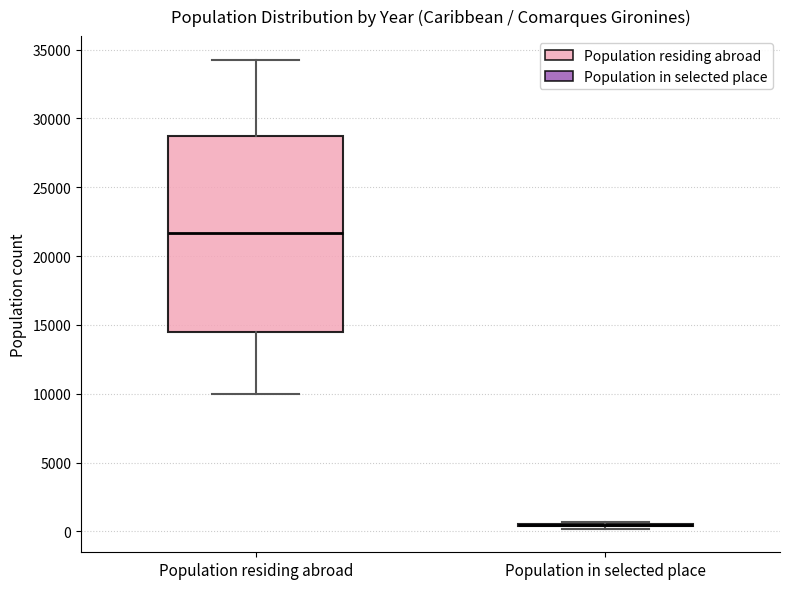

Reading left to right, read every box against the y-axis: the position of its median line, the range the box covers, and the ends of its whiskers. The values are not printed on the chart, so give them approximately, as read against the axis.

Population residing abroad: median 21500, box 14500 to 28500, whiskers 10000 to 34500
Population in selected place: box collapsed to a line at 500, whiskers 0 to 500